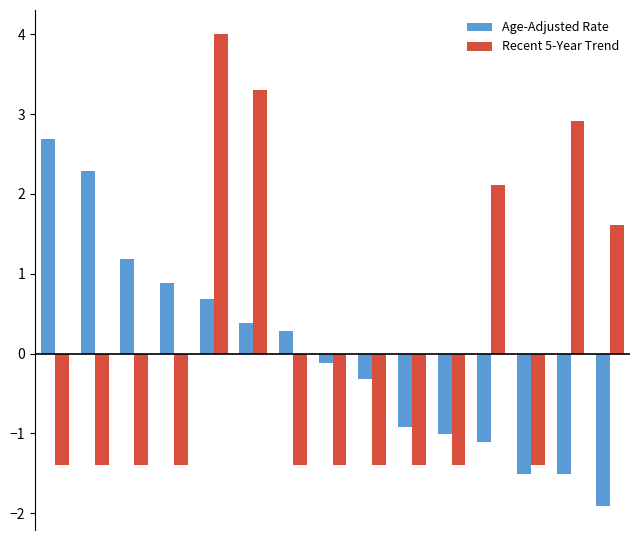

What is the difference between the maximum and second lowest values in the Age-Adjusted Rate series?

4.2